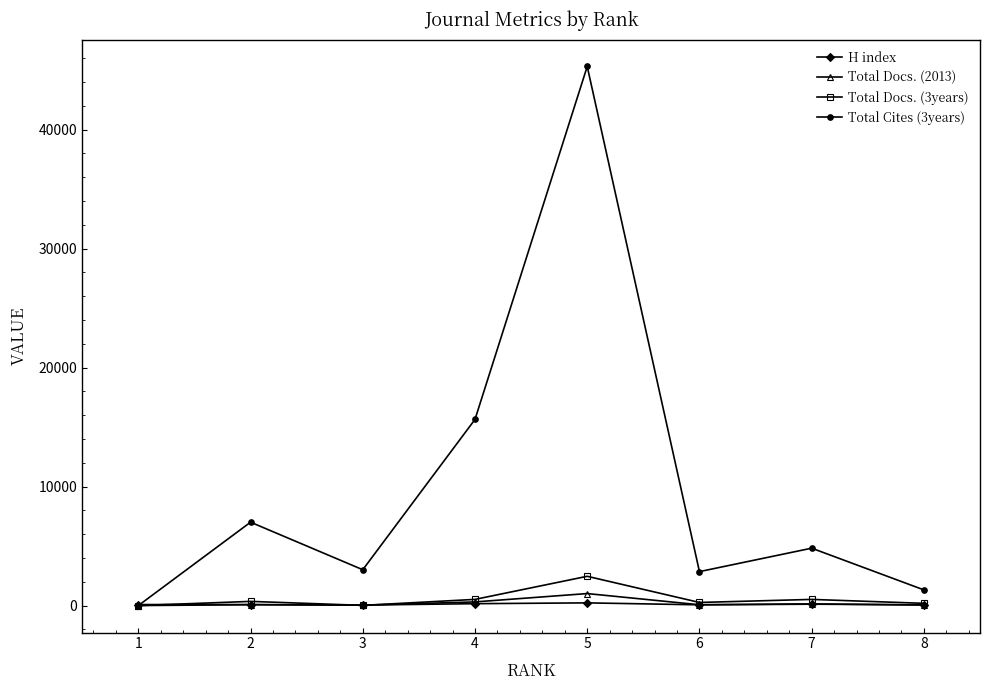

Which series has the largest range (max minus min)?

Total Cites (3years)